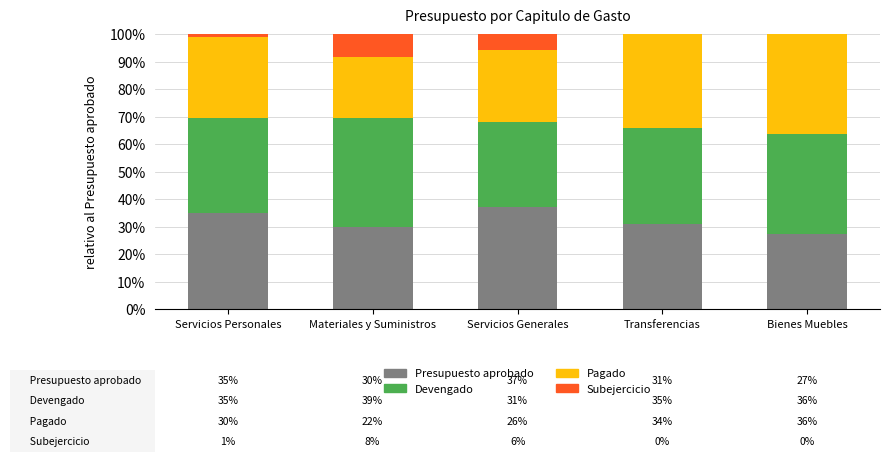

At which label does Presupuesto aprobado reach its peak?

Servicios Generales